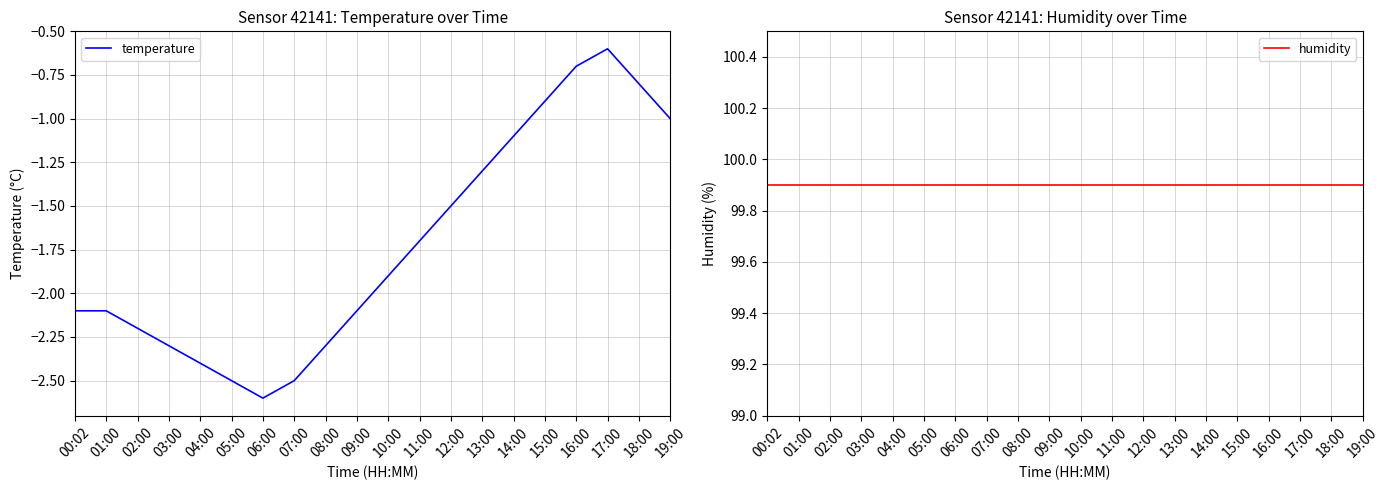

The temperature series shows -0.7 at 16:00. True or false?

True